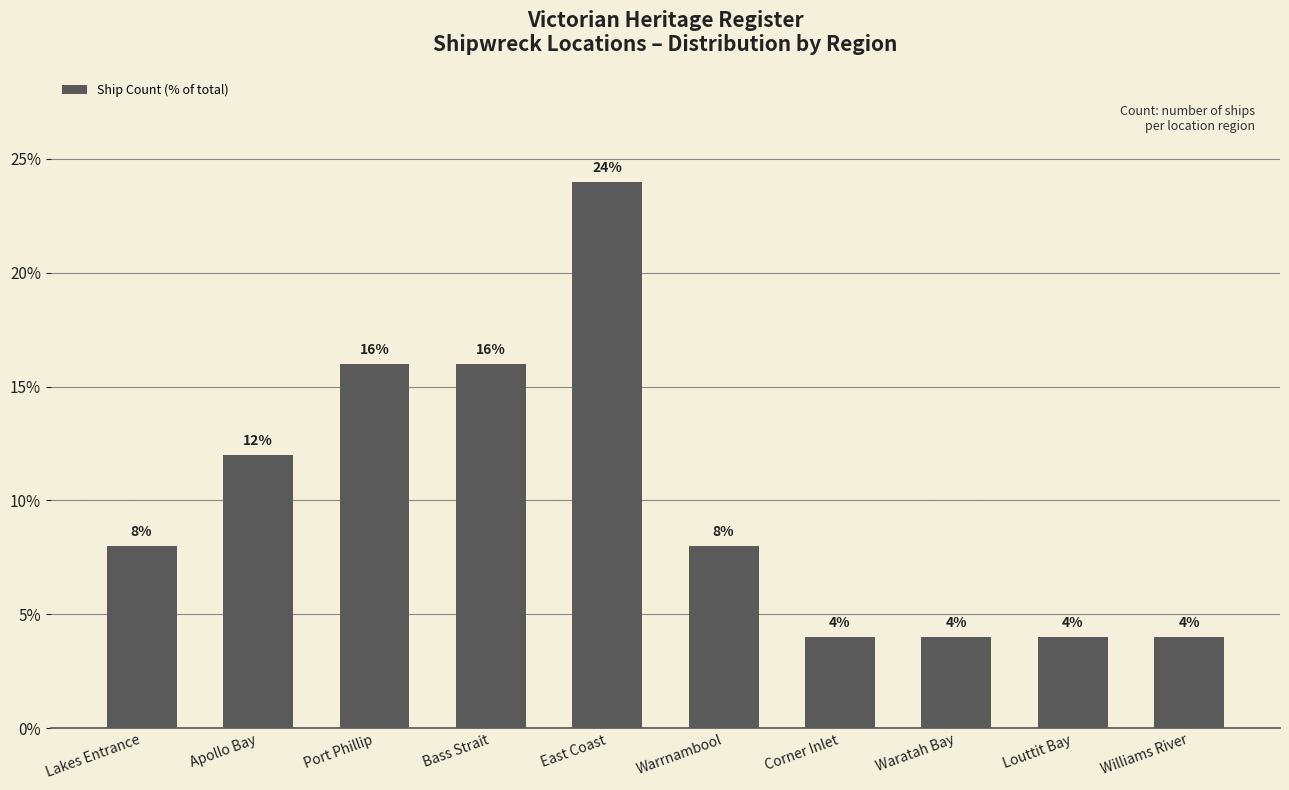

The value at Lakes Entrance is 8. True or false?

True